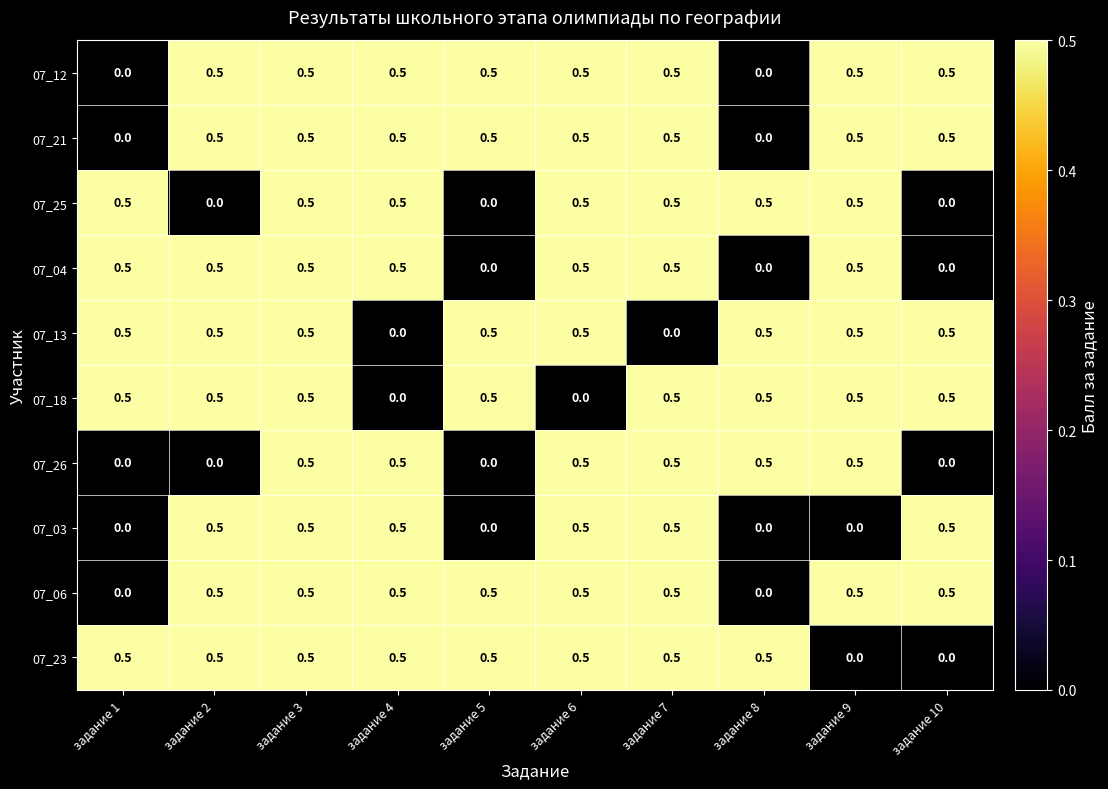

What is the average value of the 07_26 series?

0.3